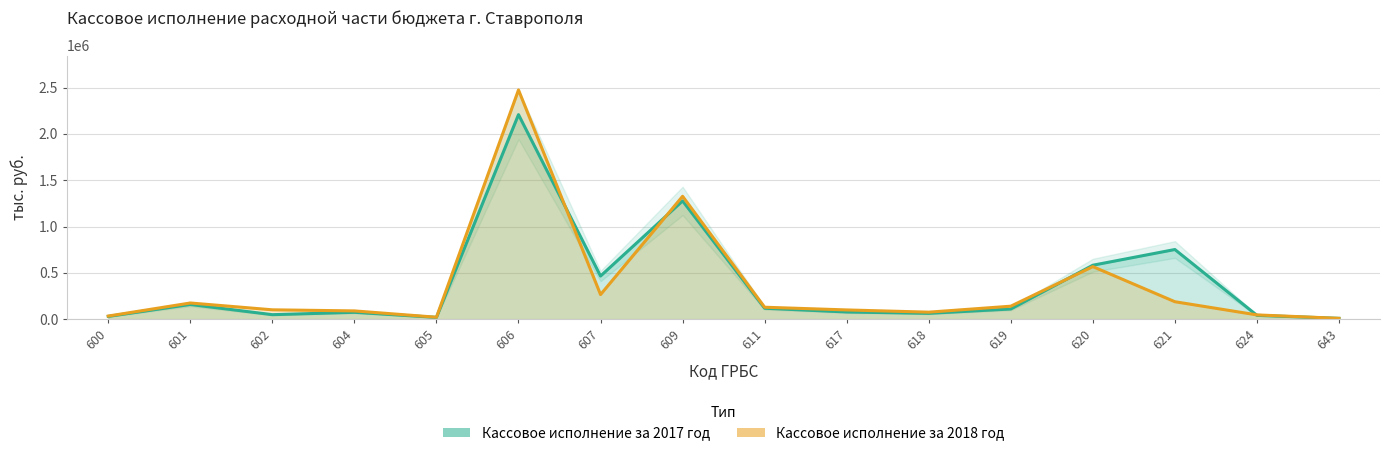

What is the minimum value for Кассовое исполнение за 2017 год?

8999